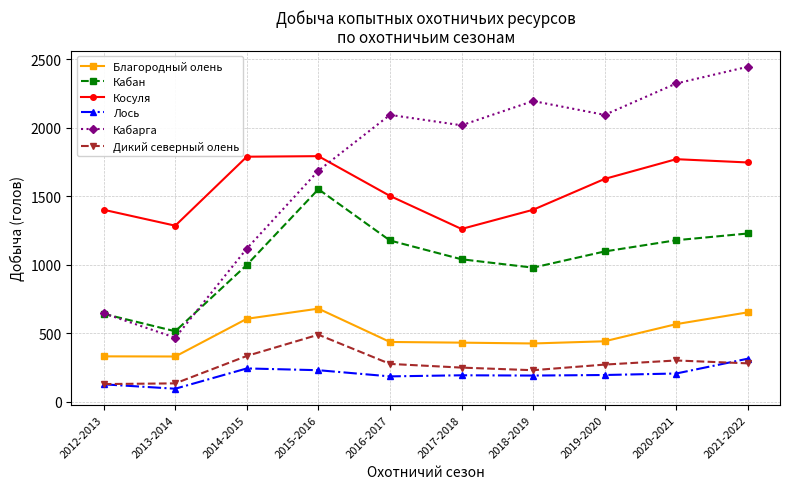

The Кабан series shows 1179 at 2020-2021. True or false?

True